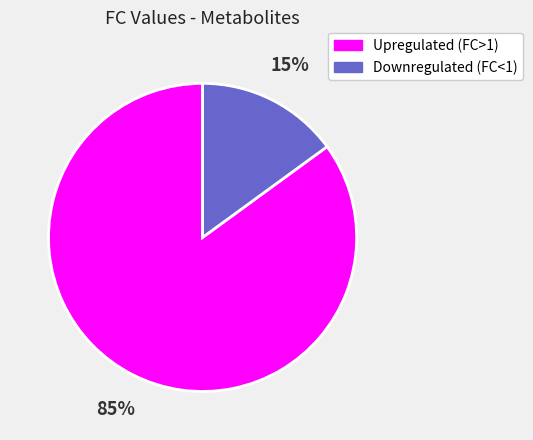

Does any single category account for the majority?

Yes